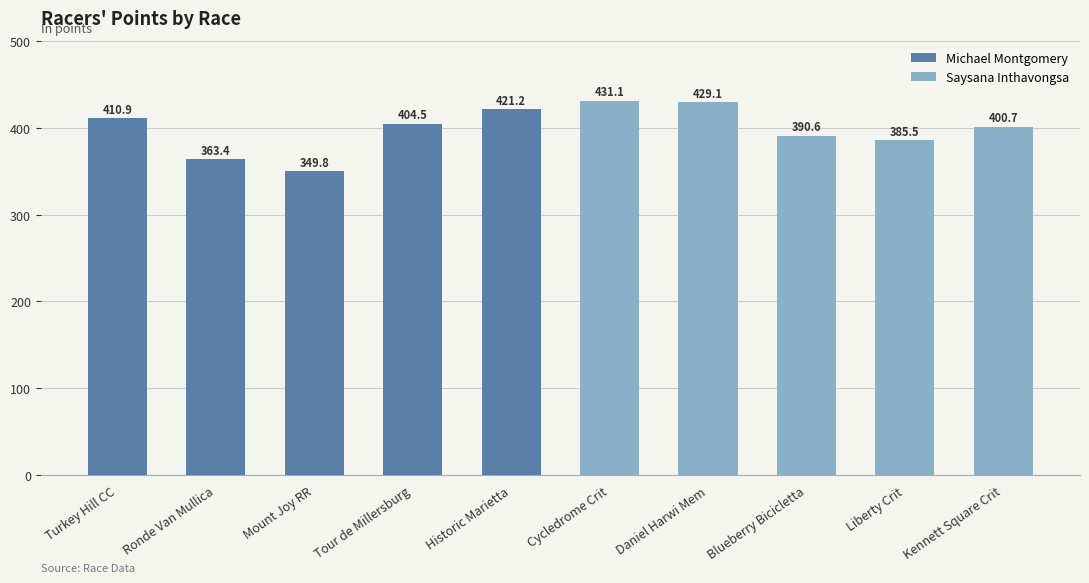

Which series has the largest range (max minus min)?

Michael Montgomery